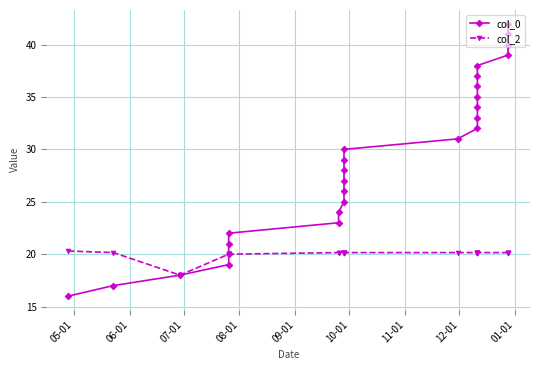

True or false: col_0 and col_2 cross at least once.

False